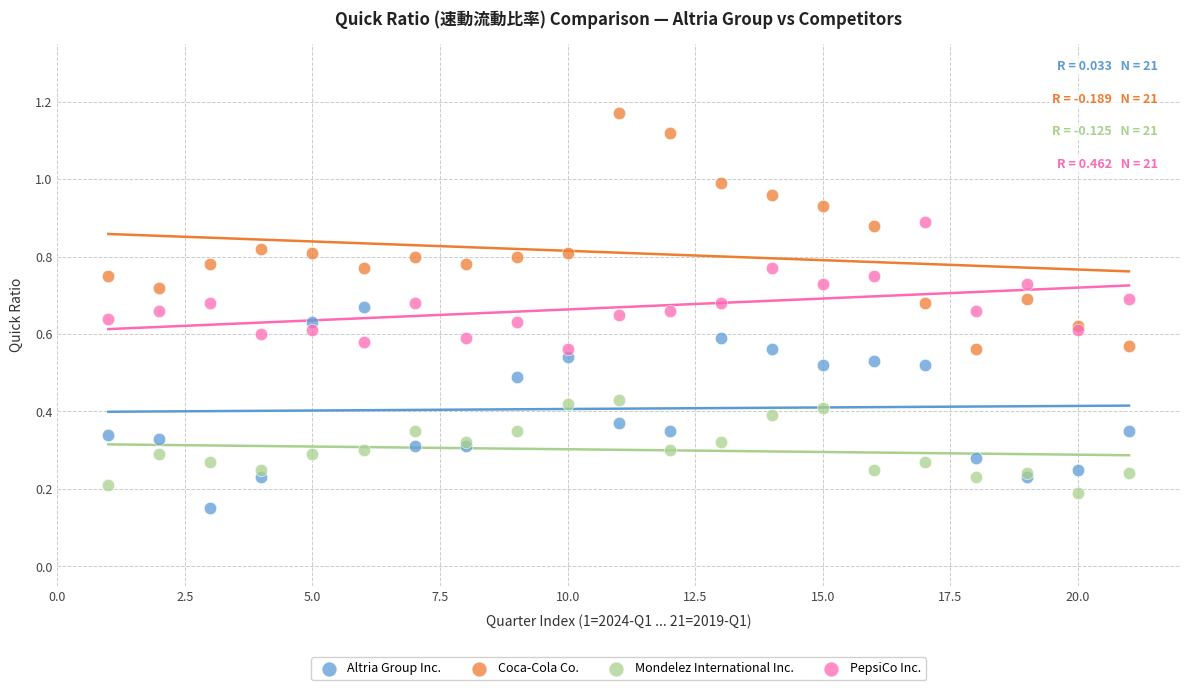

What is the X range (max minus min) for the scatter plot?

20.0